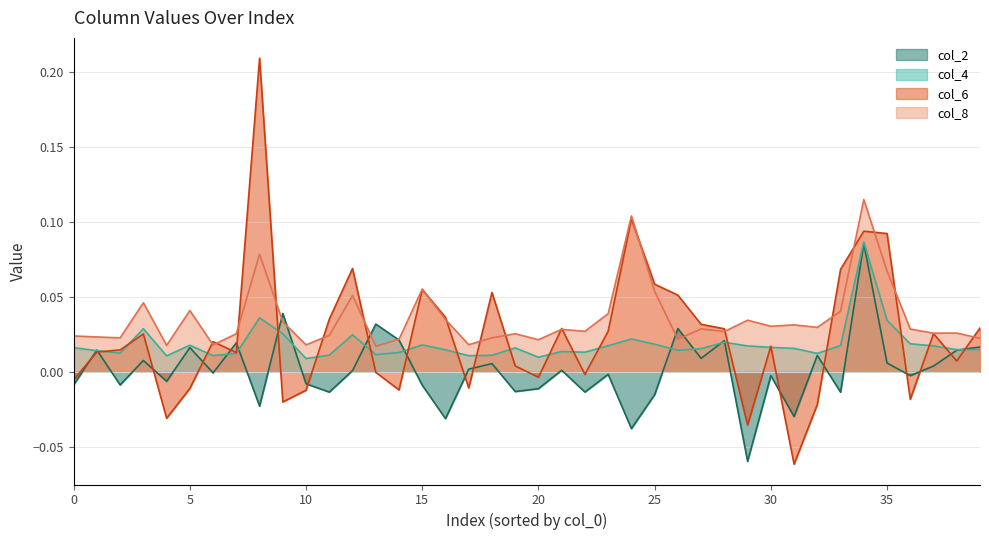

How many lines are shown in the chart?

4